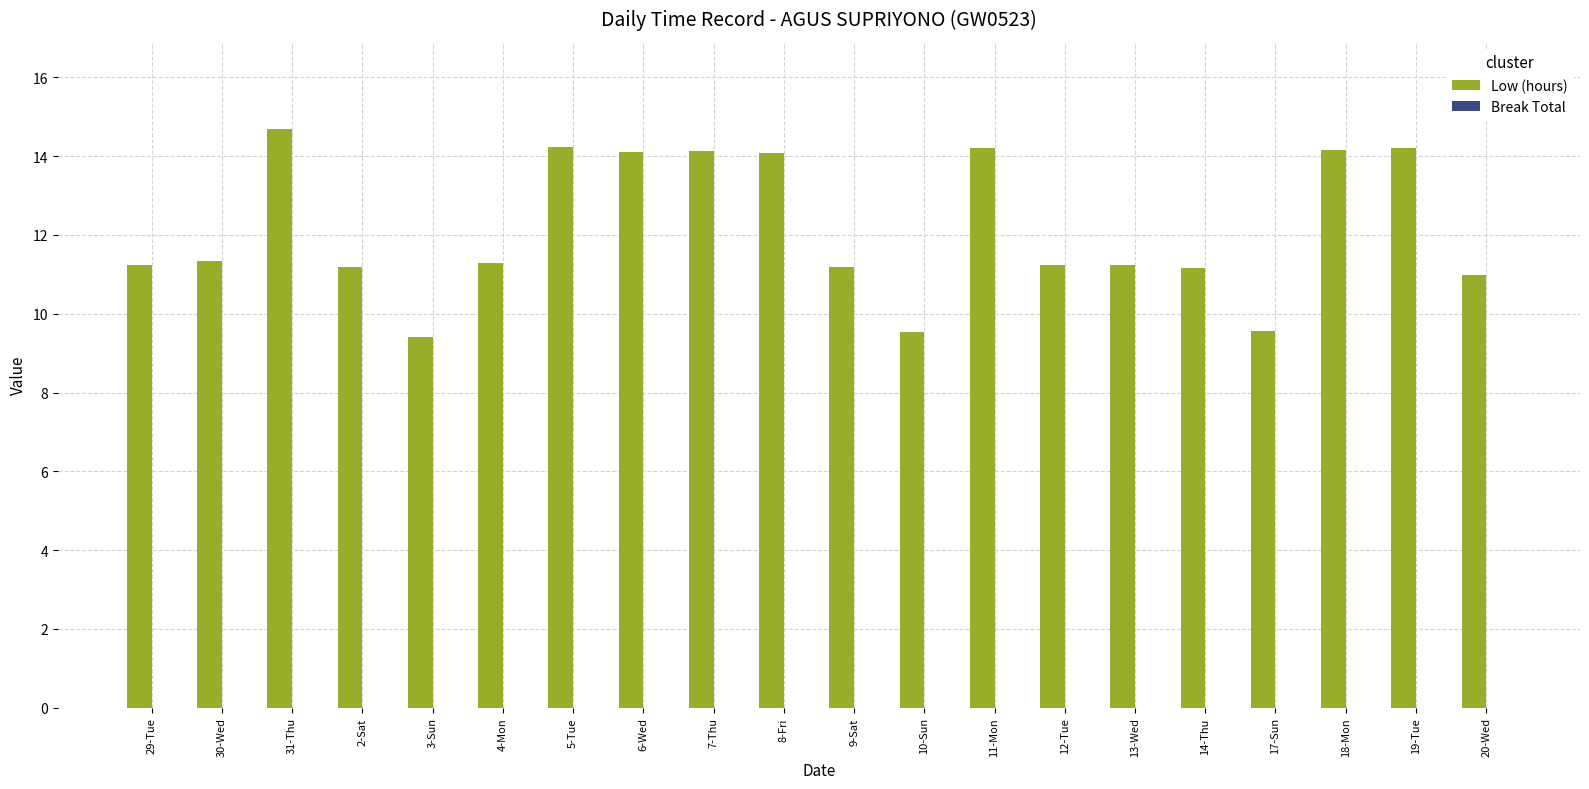

Is it true that the value at 29-Tue is 11.2?

True